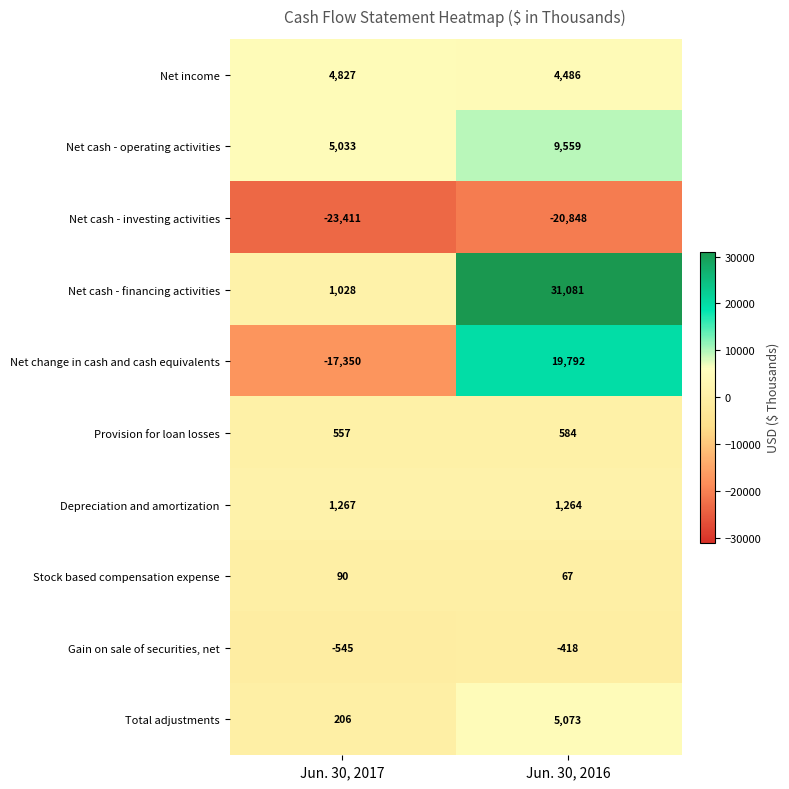

How many series are shown in this chart?

10